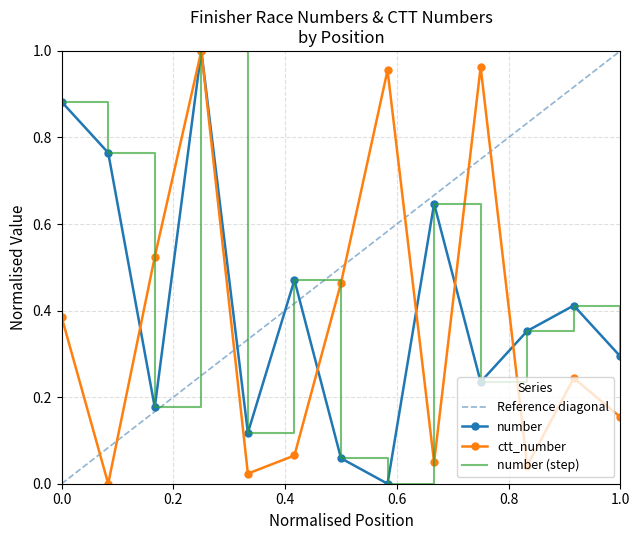

How many data points does each series have?

13